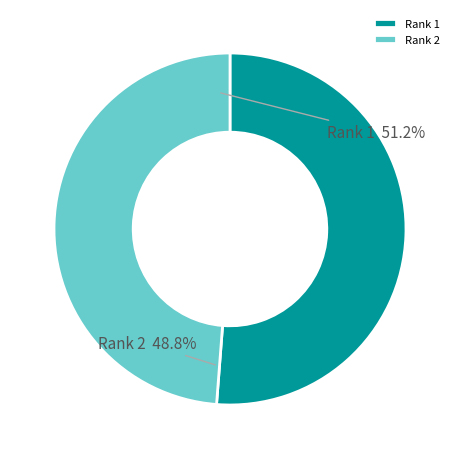

Rank the categories by value from lowest to highest.

Rank 2, Rank 1